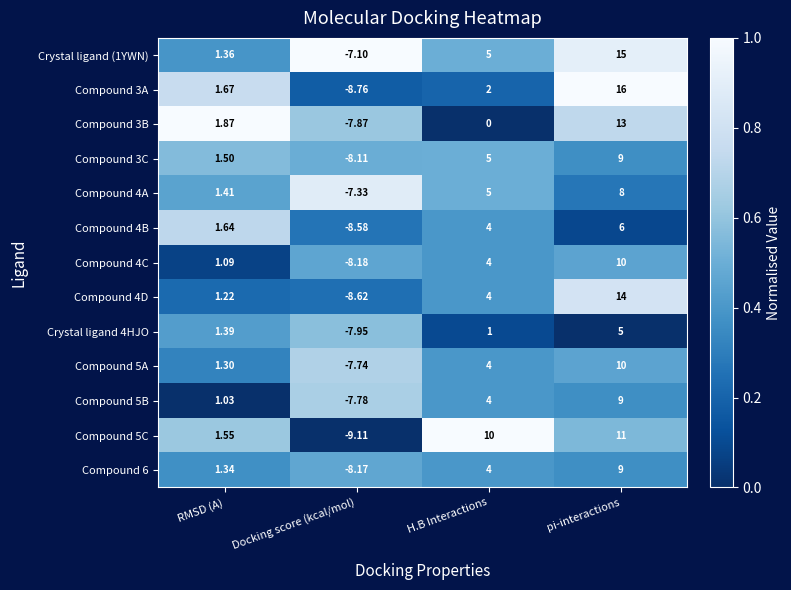

Where is Compound 4C nearest to the value 0?

RMSD (A)